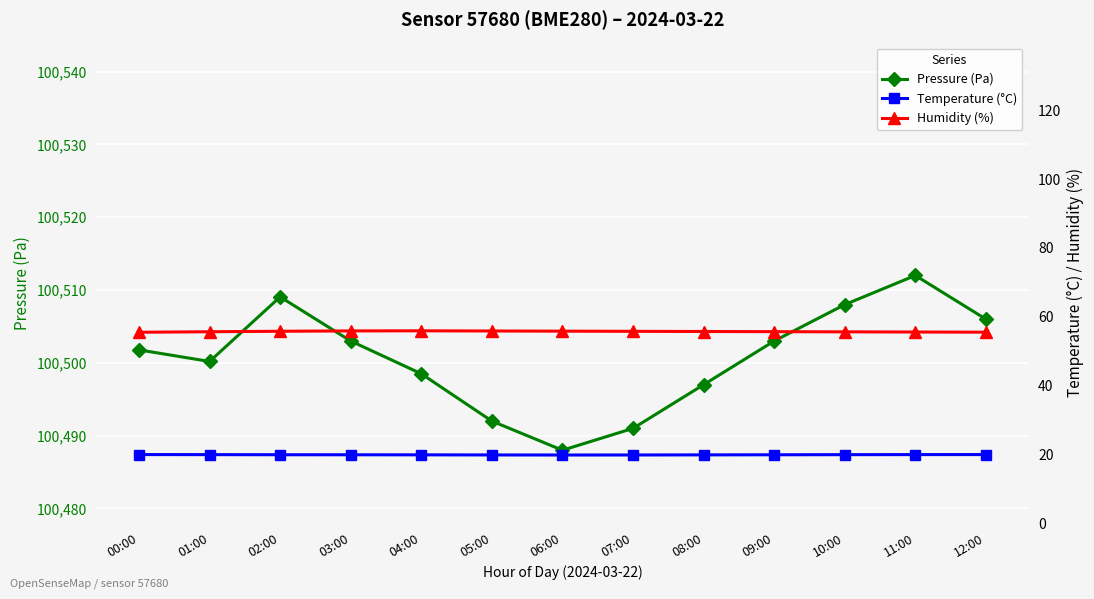

How many data points does each series have?

13